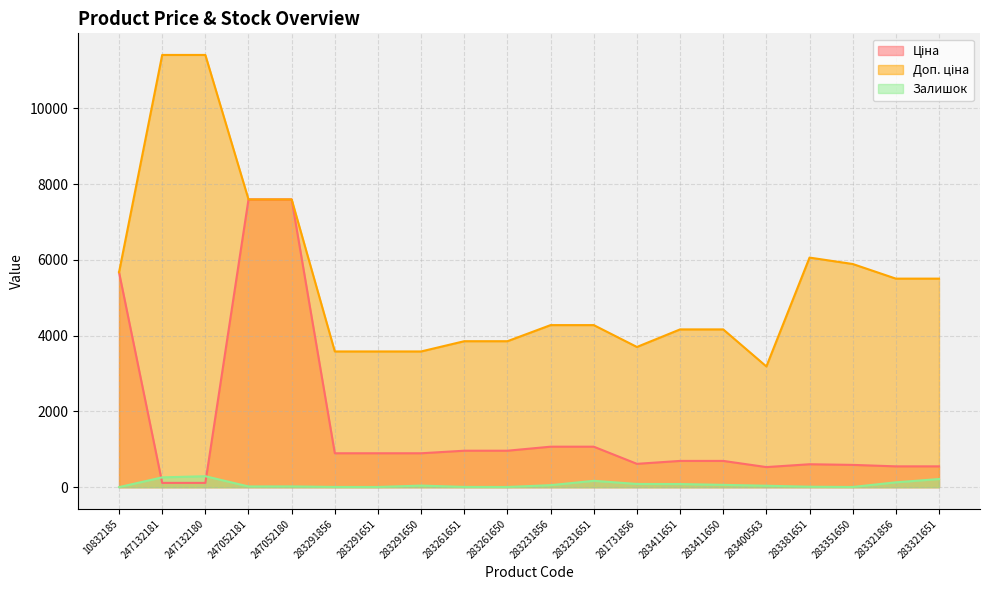

In Доп. ціна, how many points are higher than both neighbors (excluding endpoints)?

1